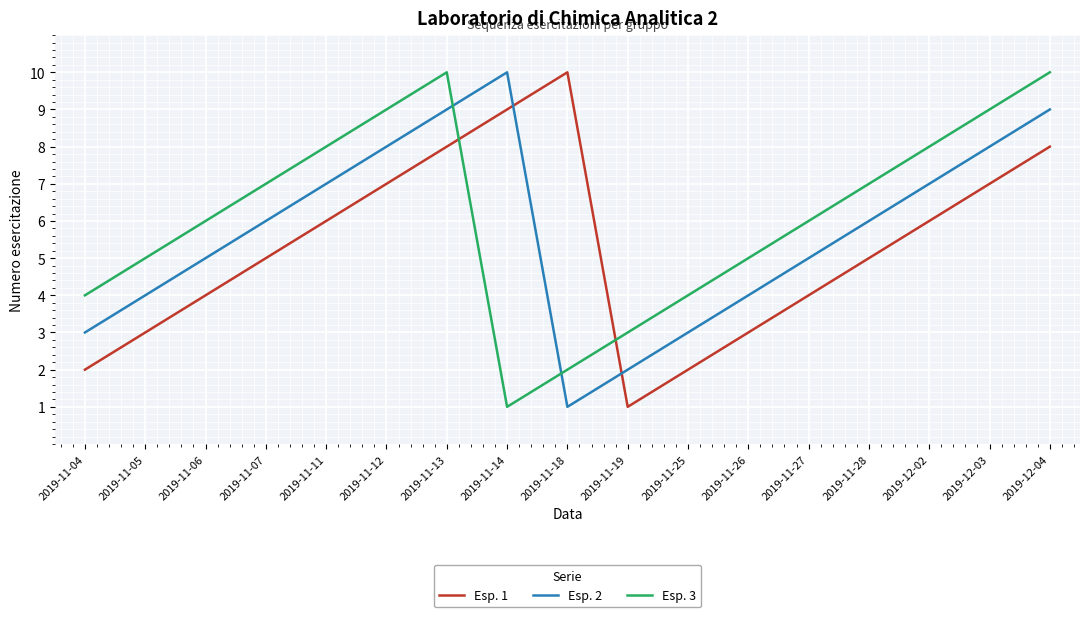

Does the chart have visible grid lines?

Yes